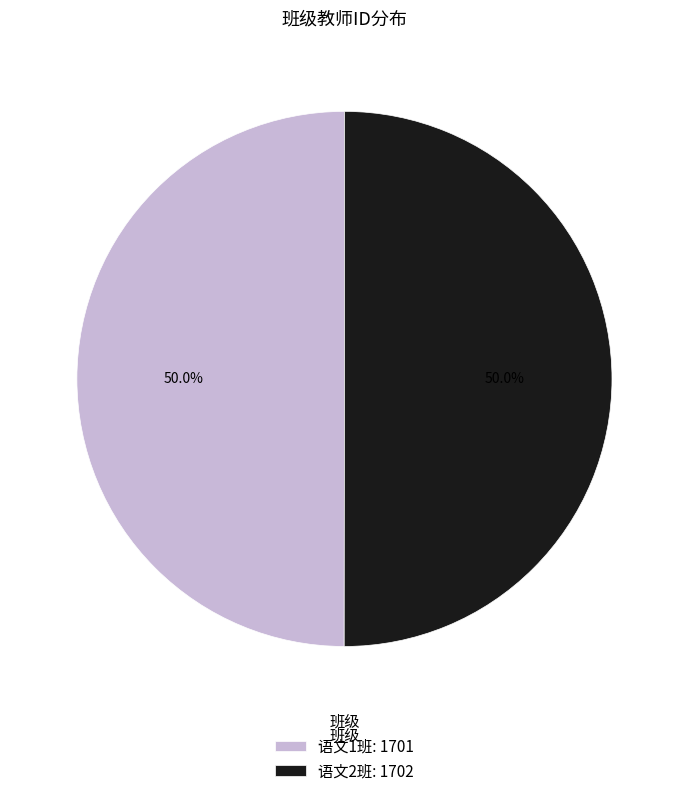

How much of the chart is everything except 语文2班: 1702?

50.0%